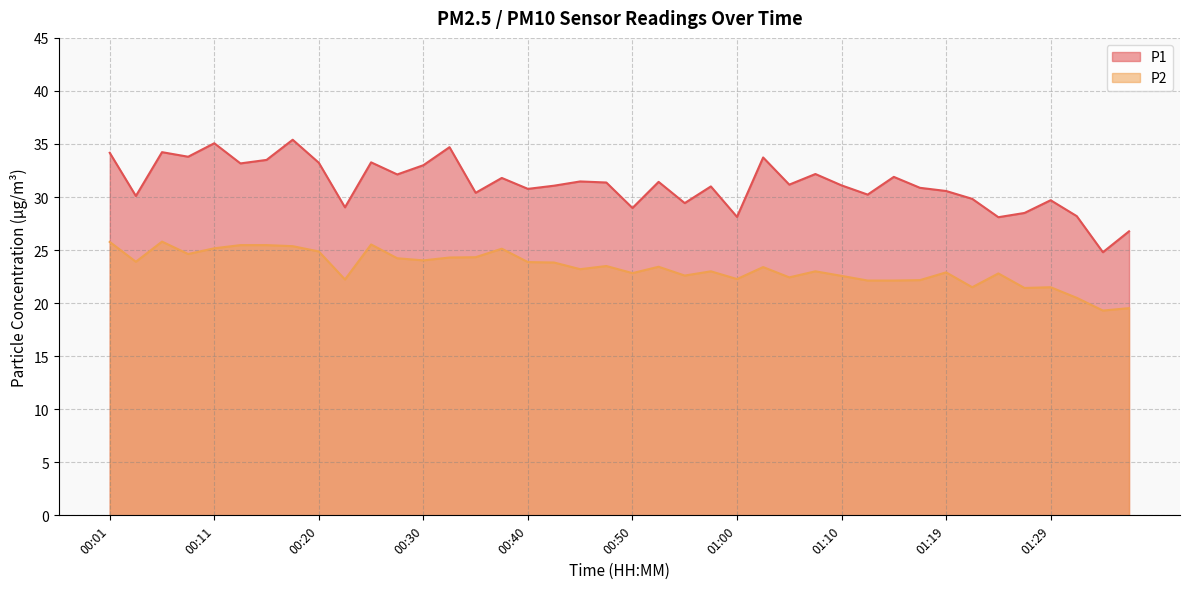

List the series in order of their overall mean, lowest first.

P2, P1